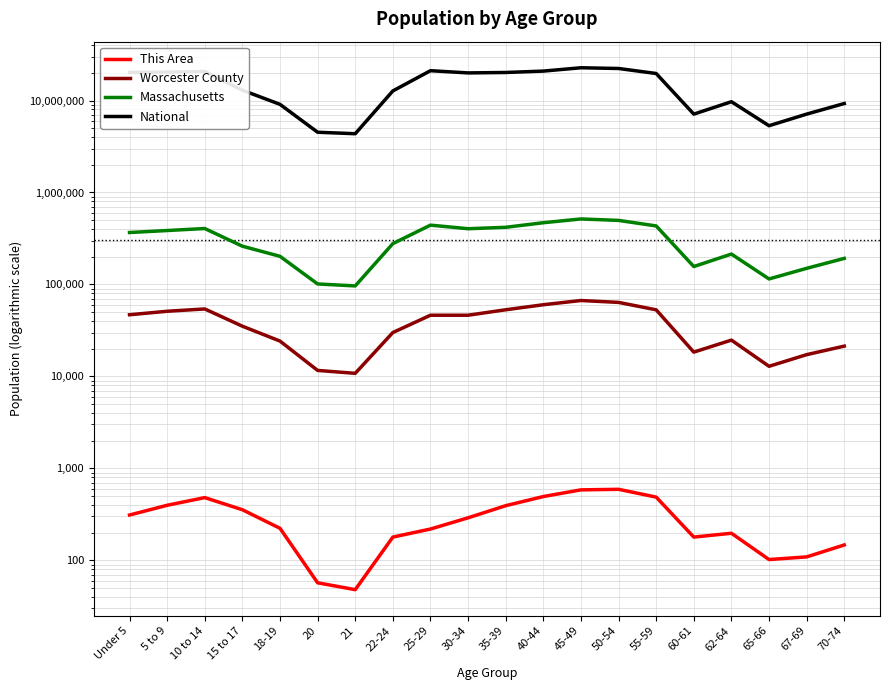

What is the sum of all This Area values?

5844